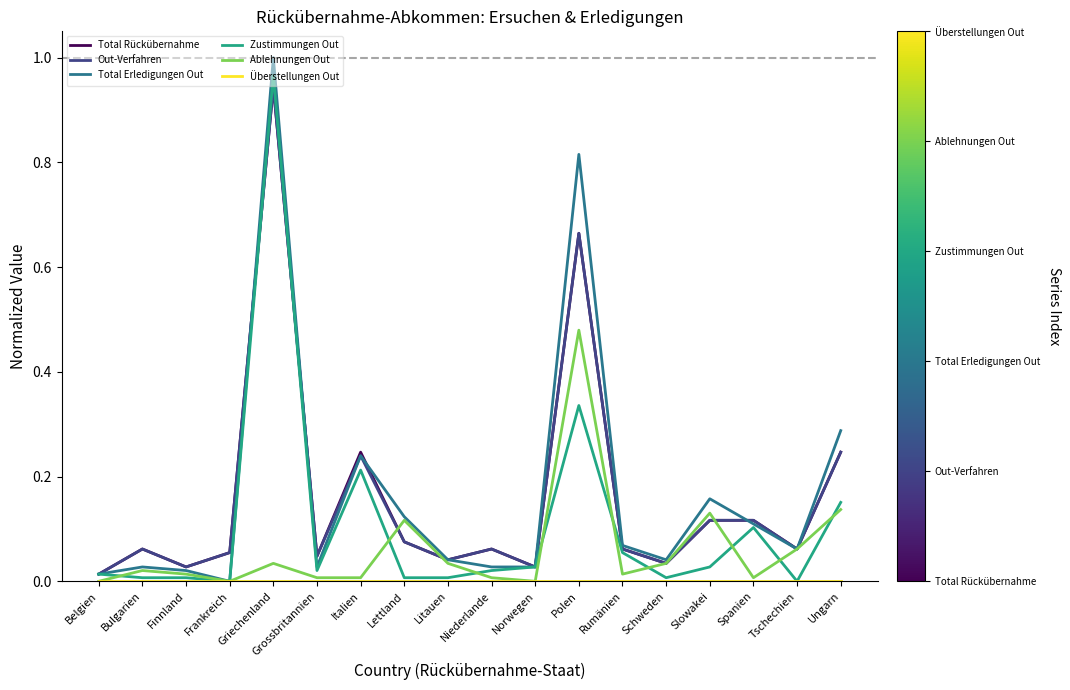

Is the value of Zustimmungen Out at Litauen greater than the value of Out-Verfahren at Griechenland?

No